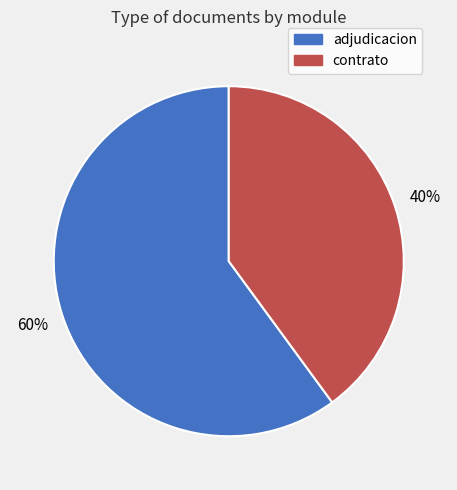

What percentage is the adjudicacion slice, to the nearest percent?

60%